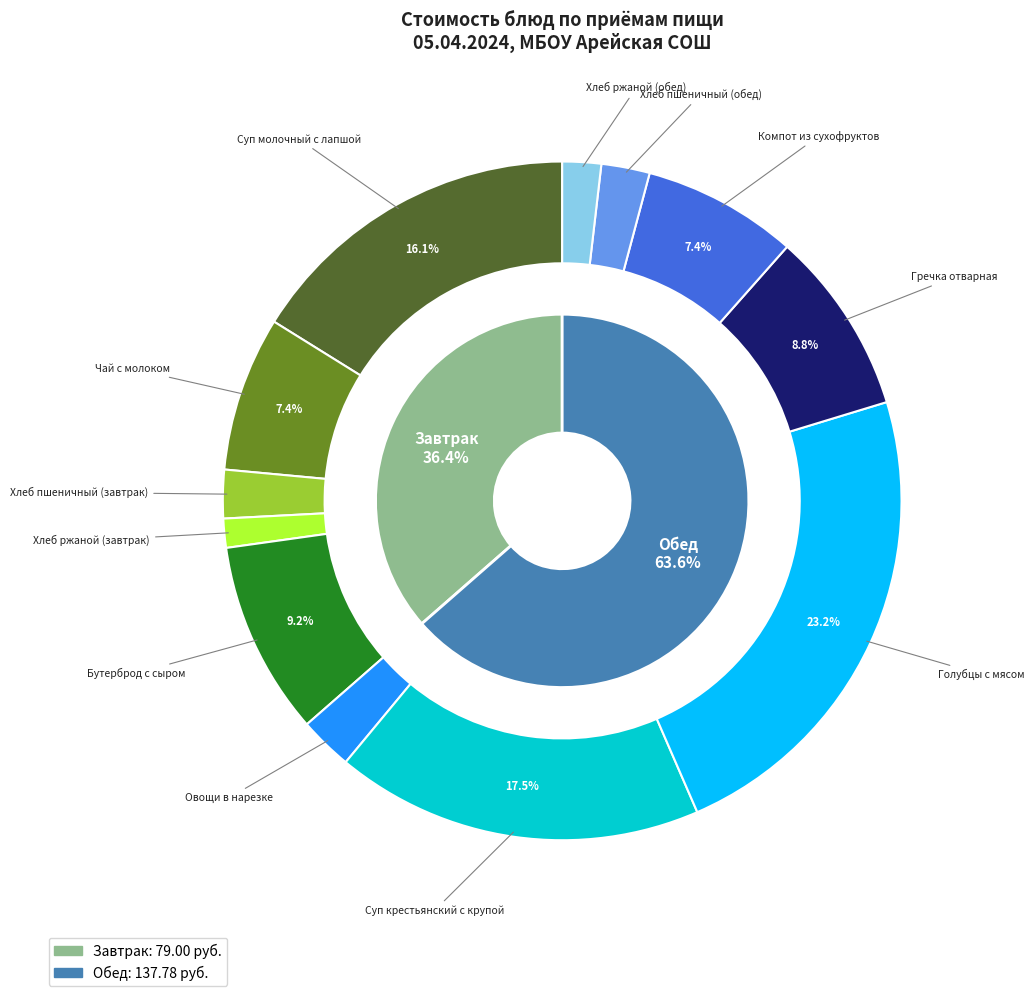

What is the largest slice in the pie chart?

Голубцы с мясом